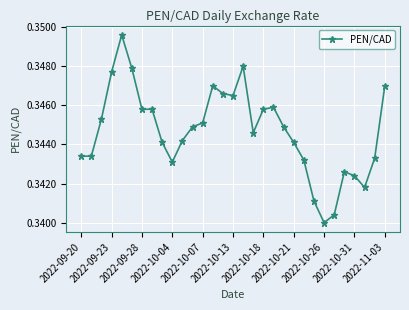

True or false: there are more than 1 points higher than both neighbors.

True